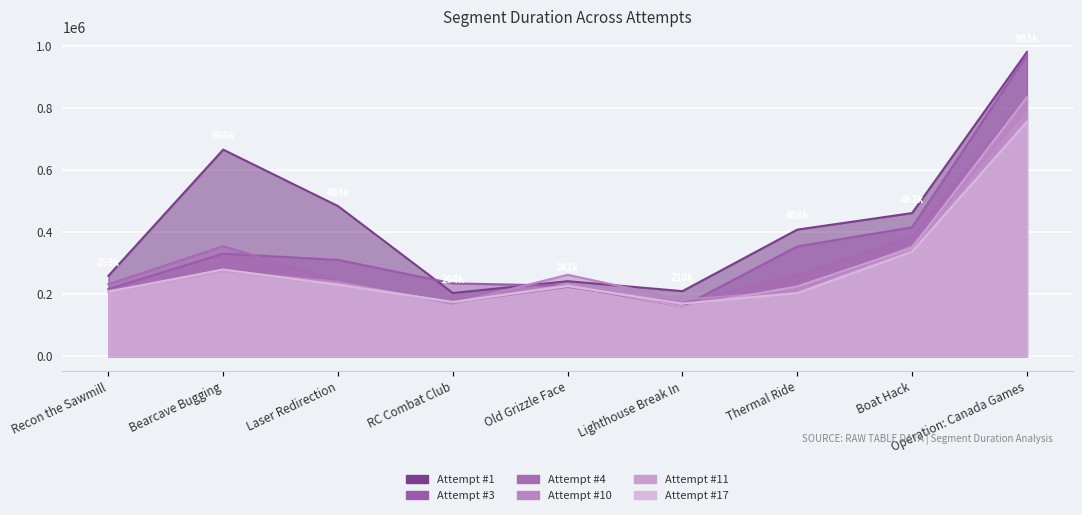

True or false: Attempt #1 has more than 0 points higher than both neighbors.

True